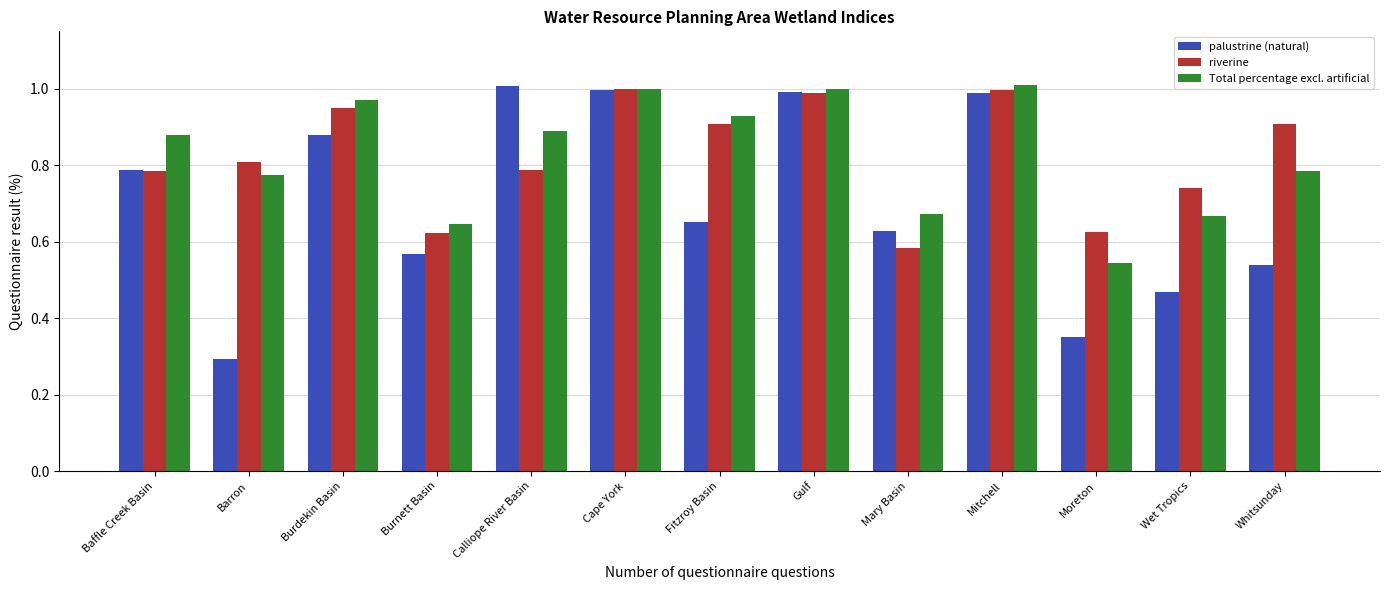

What is the difference between the maximum and second lowest values in the Total percentage excl. artificial series?

0.4